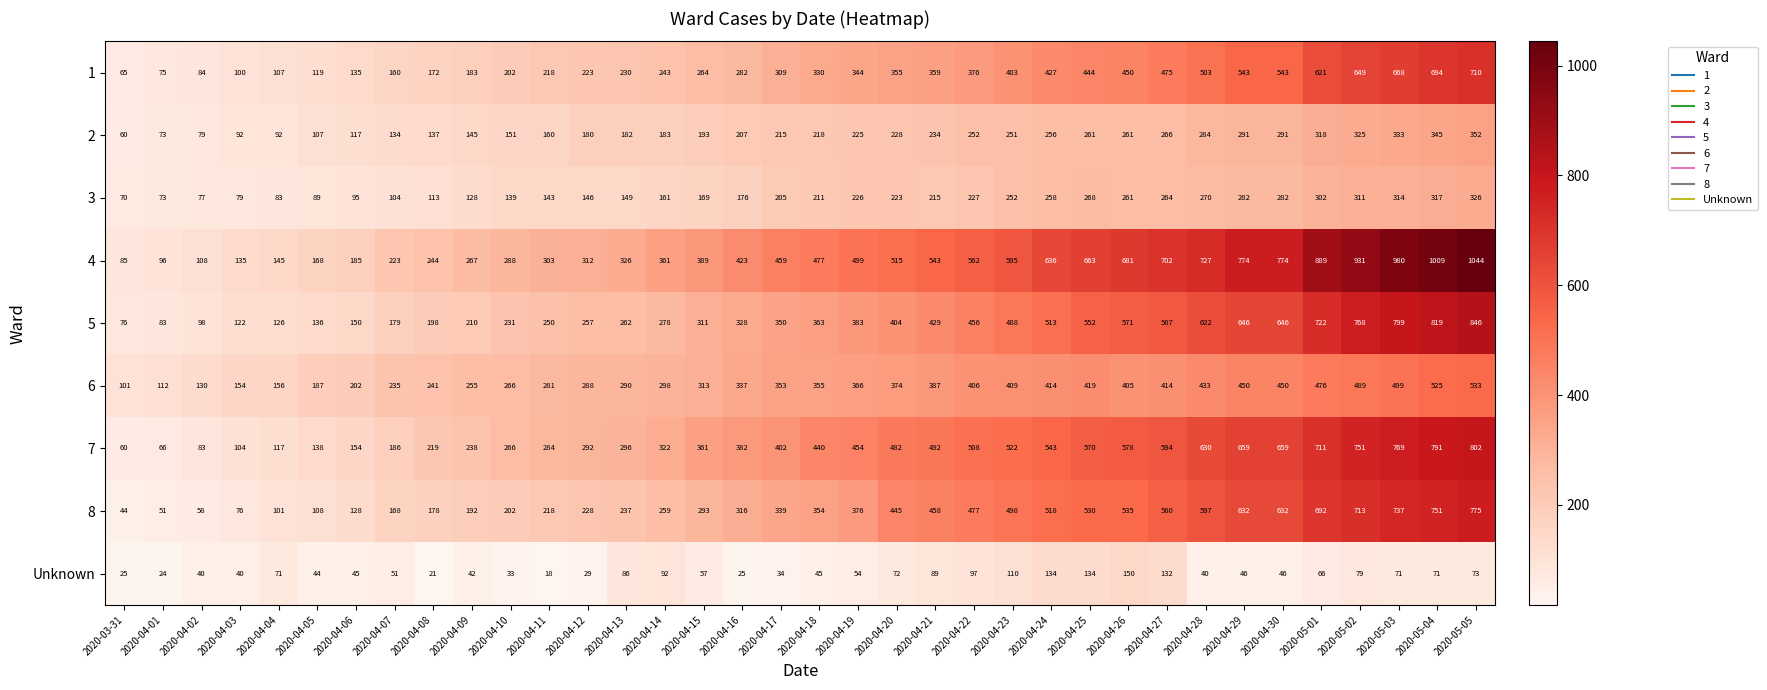

True or false: 8 has a value of 293 at 2020-04-15.

True